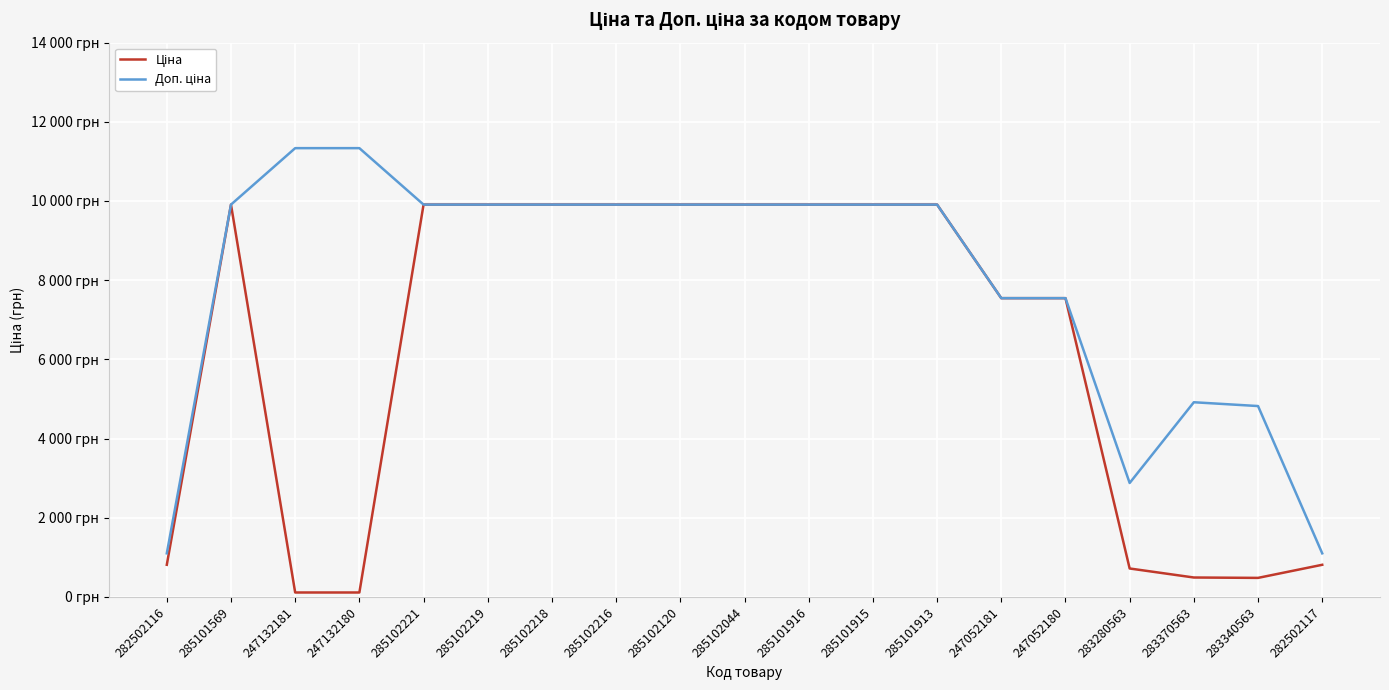

What is the difference between the highest and lowest values at 247132180?

11220.7